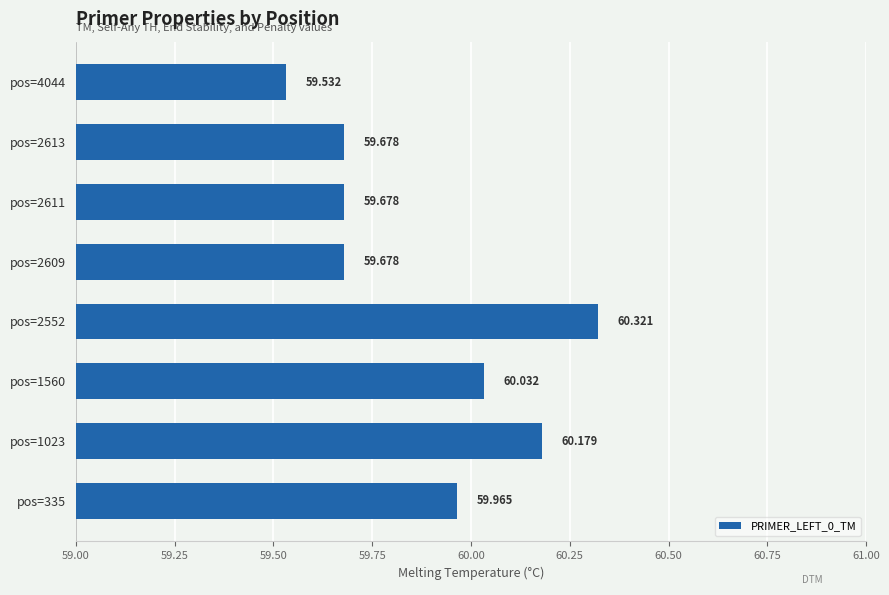

How many distinct data groups are displayed?

1